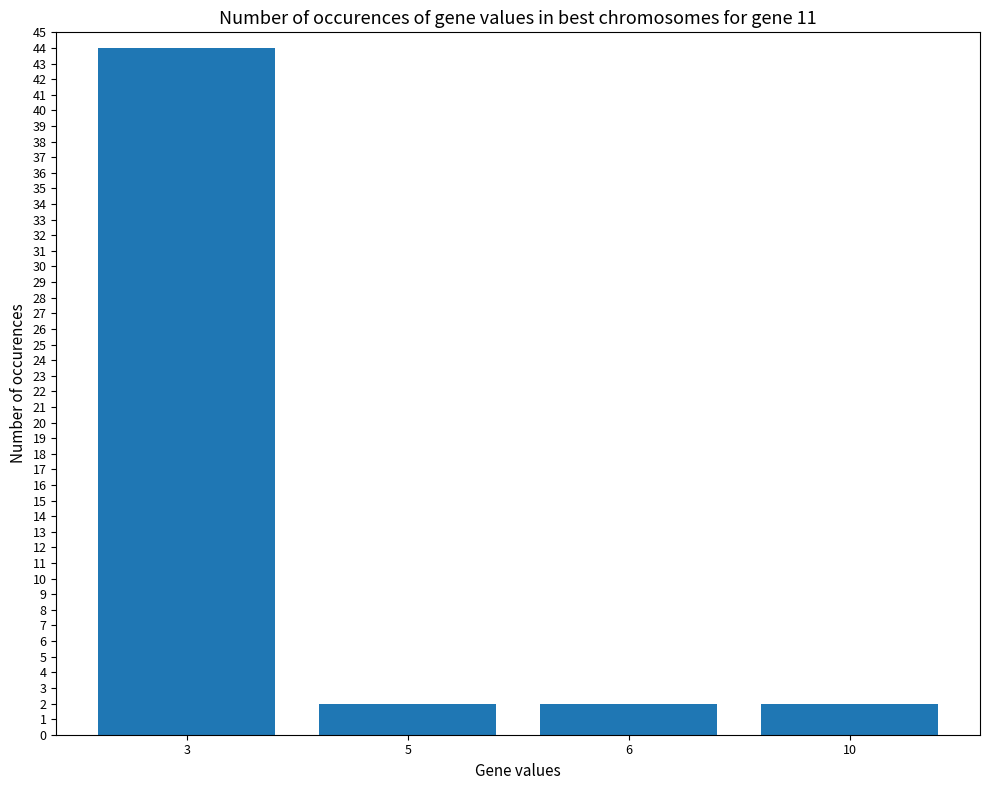

Approximately how many times larger is the value at 5 compared to 10?

1.0